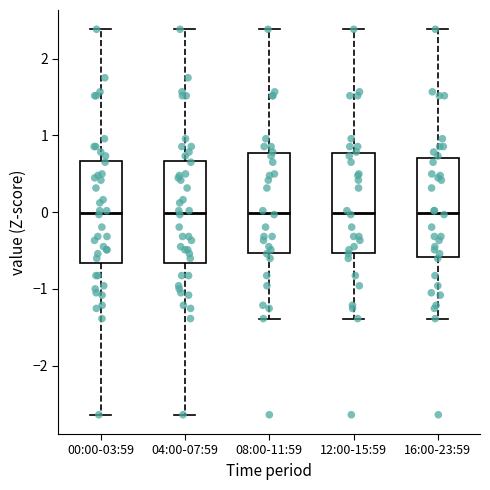

Reading left to right, transcribe this box plot: for each box, give where its median line is, the range the box spans, and where its two whiskers end, as read against the y-axis. The values are not printed on the chart, so give them approximately, as read against the axis.

00:00-03:59: median 0.0, box -0.7 to 0.7, whiskers -2.6 to 2.4
04:00-07:59: median 0.0, box -0.7 to 0.7, whiskers -2.6 to 2.4
08:00-11:59: median 0.0, box -0.5 to 0.8, whiskers -1.4 to 2.4
12:00-15:59: median 0.0, box -0.5 to 0.8, whiskers -1.4 to 2.4
16:00-23:59: median 0.0, box -0.6 to 0.7, whiskers -1.4 to 2.4